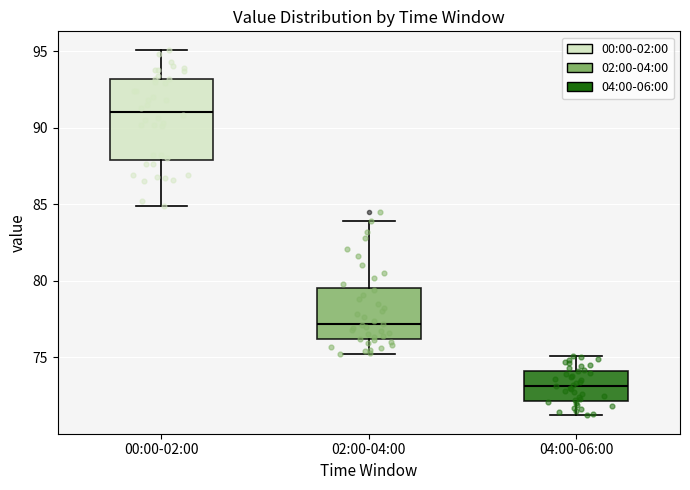

Which box has the highest median line?

00:00-02:00